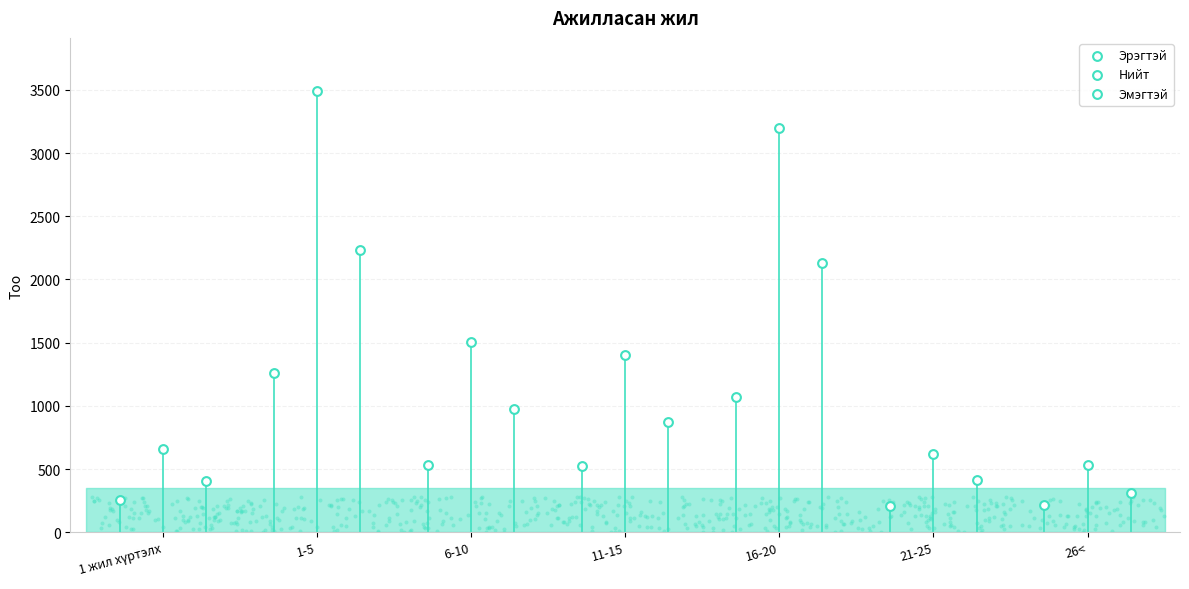

At which category is the sum across all series the highest?

1-5